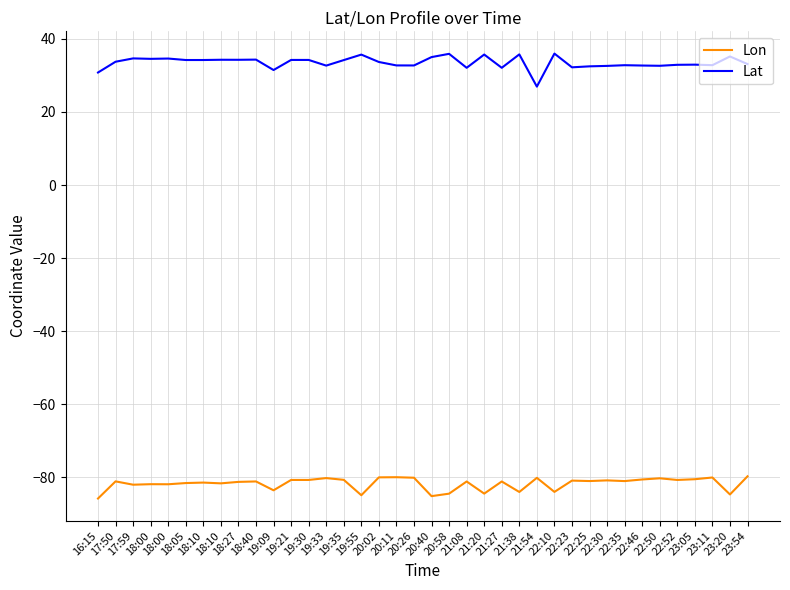

At 19:55, list the series in order from smallest to largest.

Lon, Lat